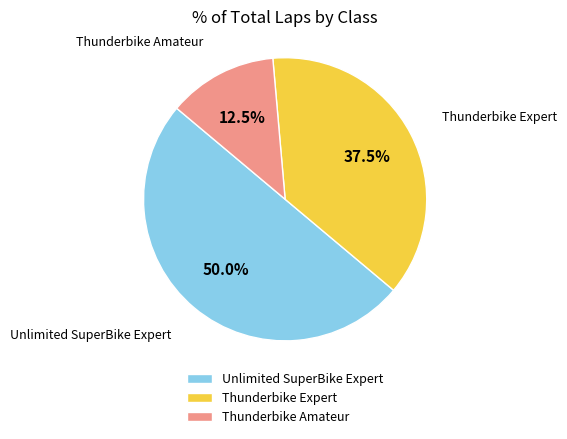

Does Thunderbike Expert represent more than half of the total?

No